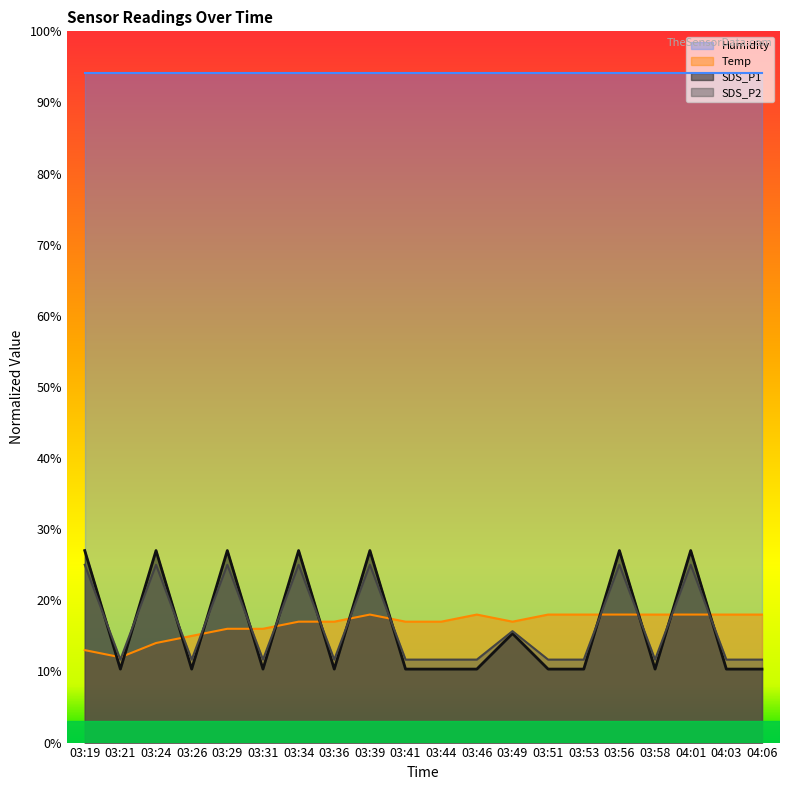

The value of SDS_P2 at 03:44 is 11.7. True or false?

True